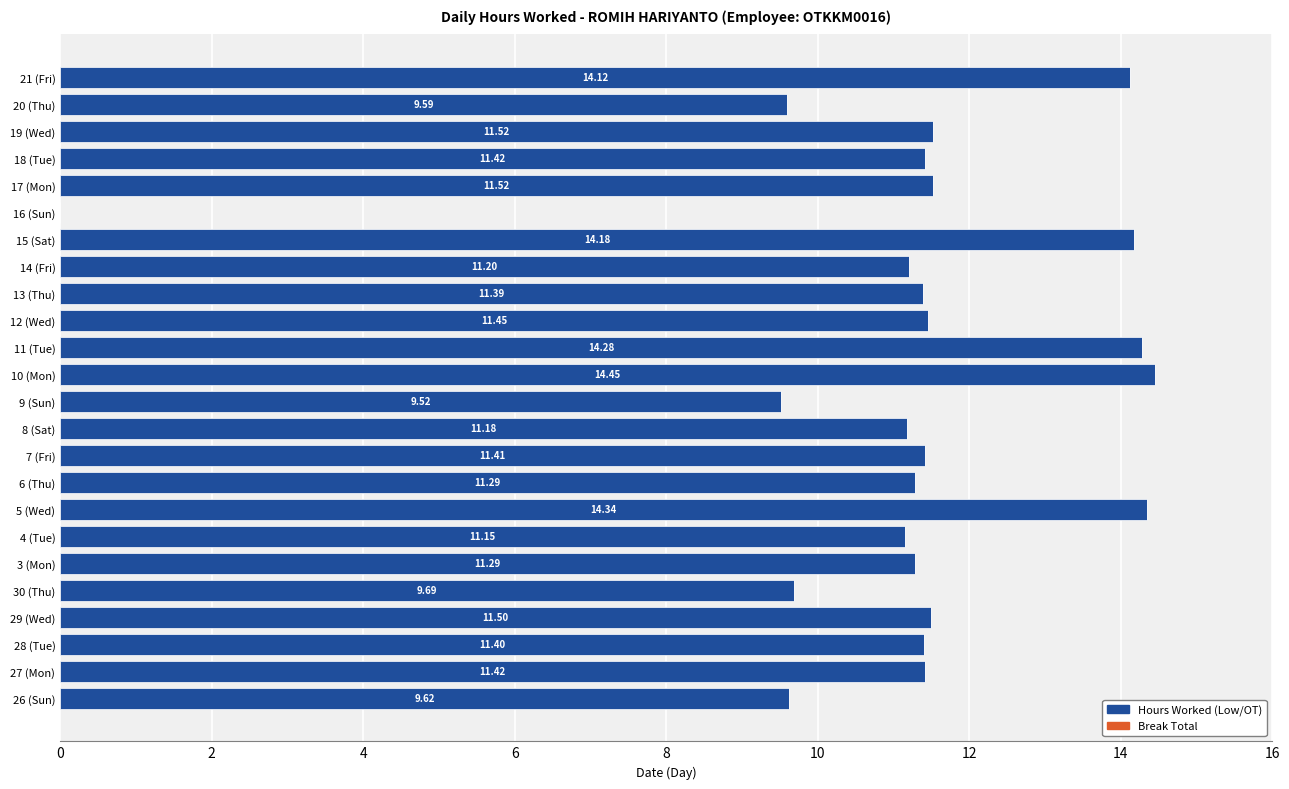

What is the sum of the values at 5 (Wed) and 6 (Thu)?

25.6